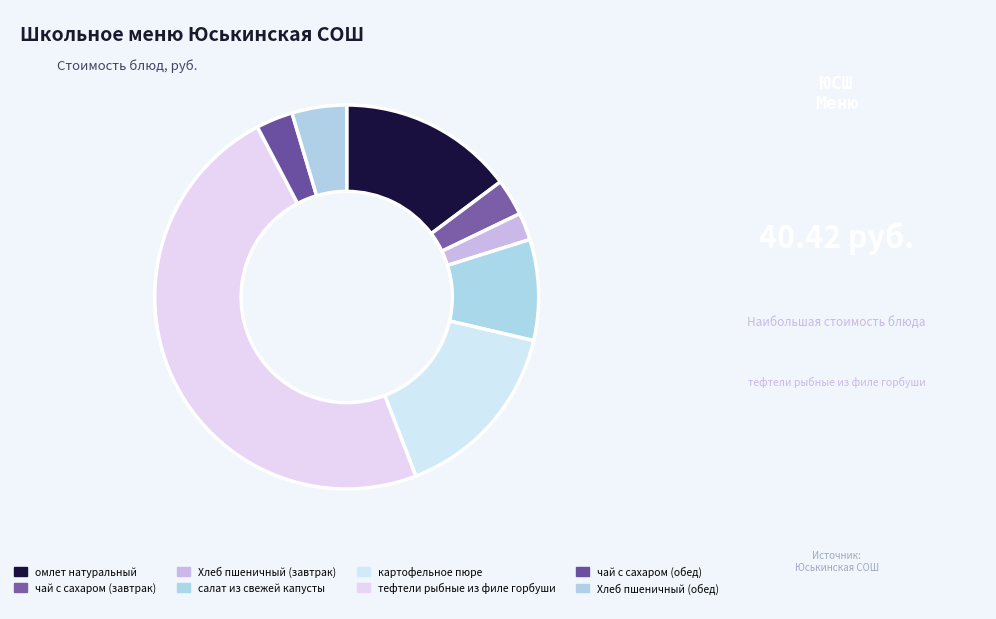

How many segments does this pie chart have?

8